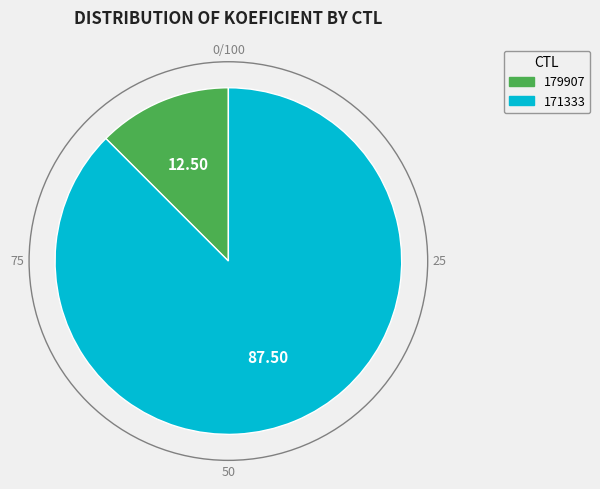

Between 171333 and 179907, which is larger?

171333